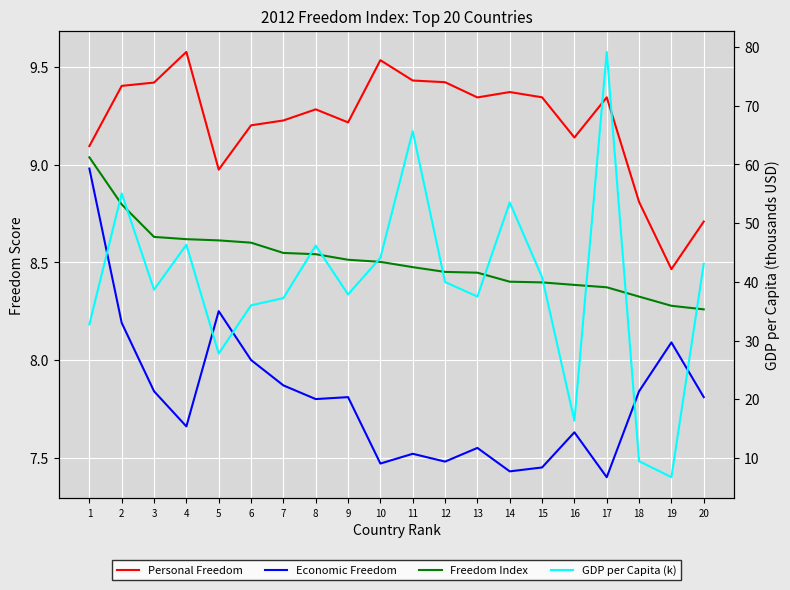

True or false: Economic Freedom and GDP per Capita (k) cross at least once.

True